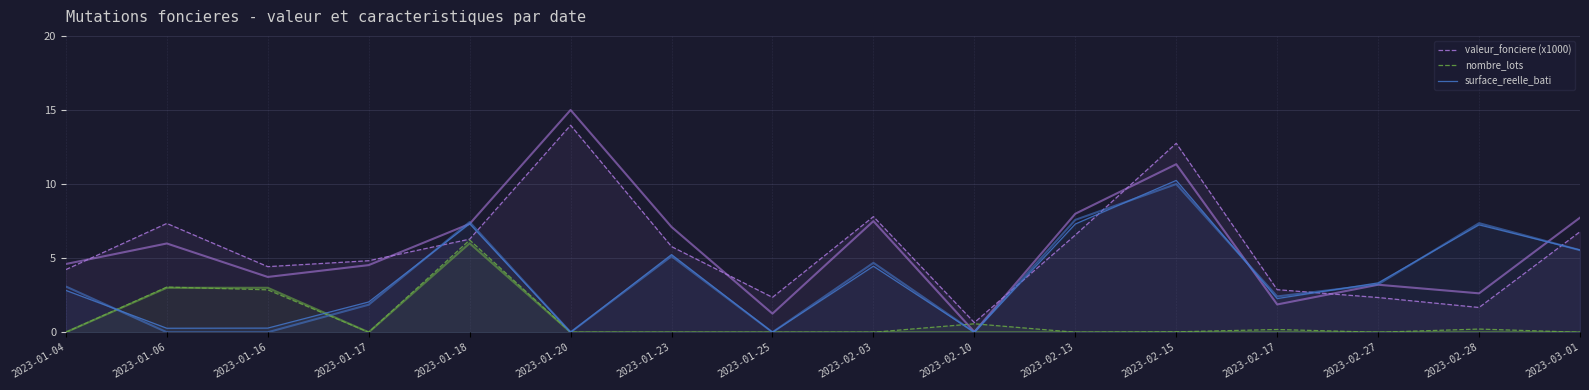

How many lines are shown in the chart?

3